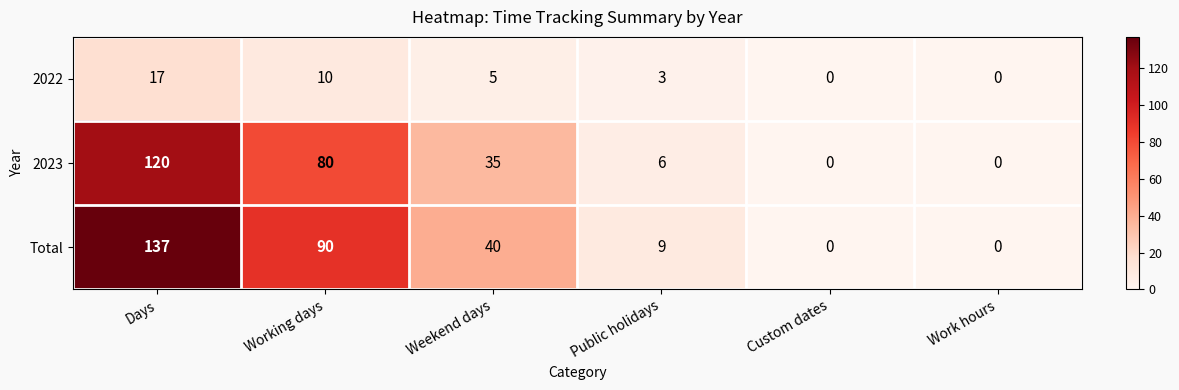

Which series has the largest range (max minus min)?

Total